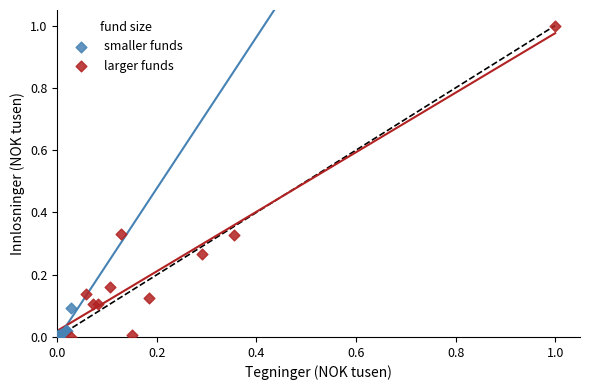

Which series contains the highest Y value?

larger funds